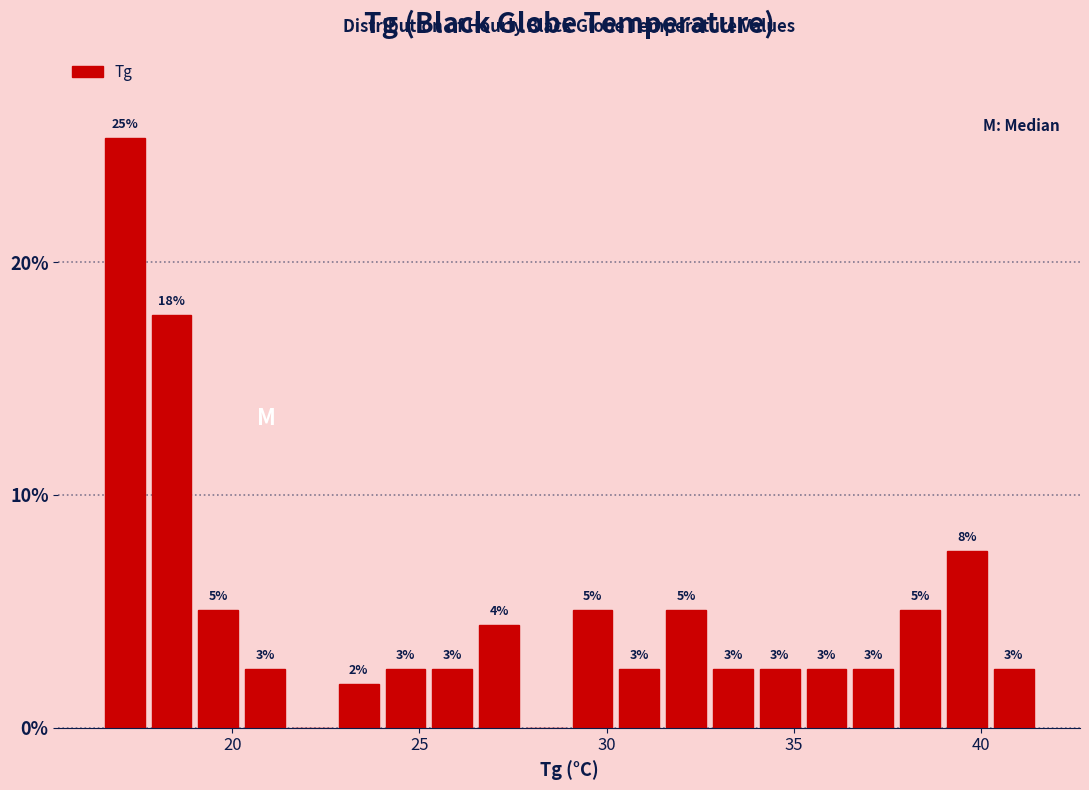

Read against the x-axis, roughly where is the centre of the tallest bar?

17.0